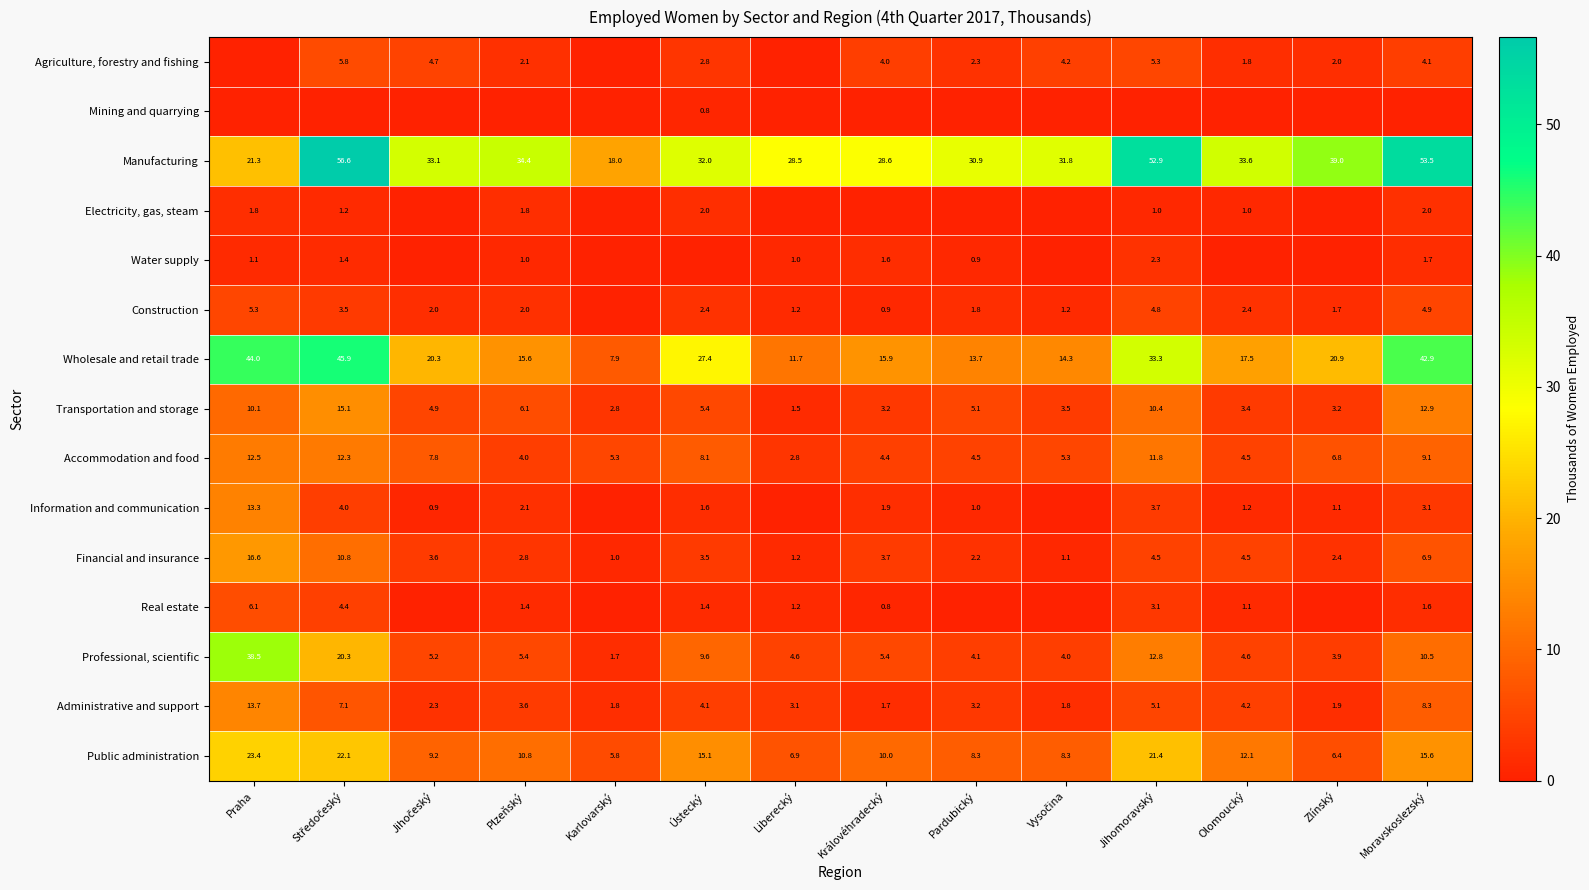

What is the average value of the Professional, scientific series?

9.3